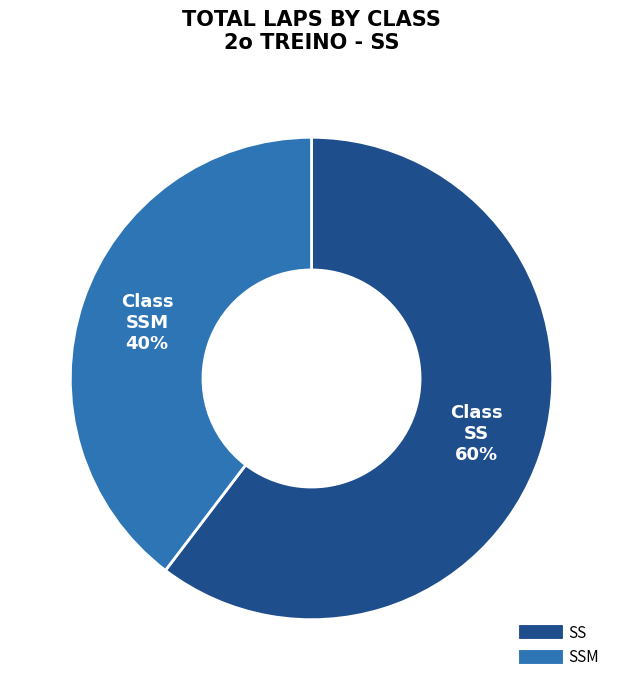

To the nearest percent, what is the average slice percentage?

50%